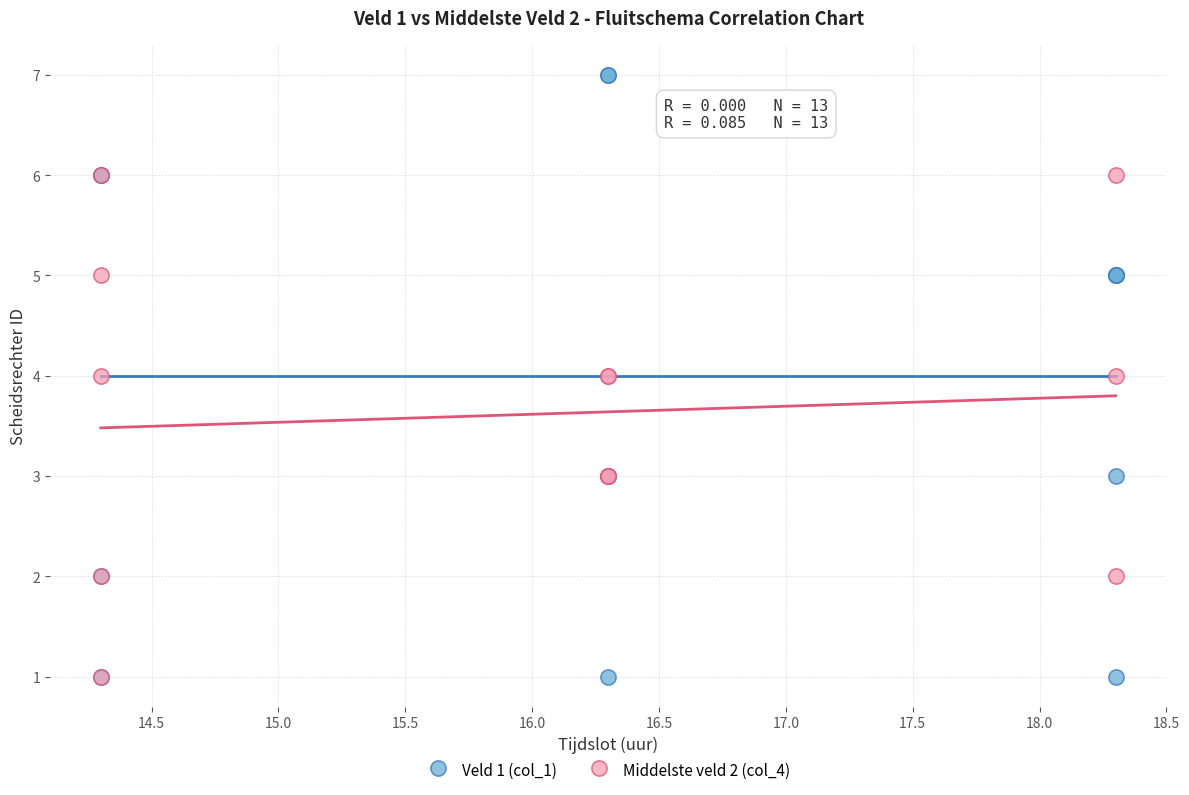

Which series contains the highest Y value?

Veld 1 (col_1)